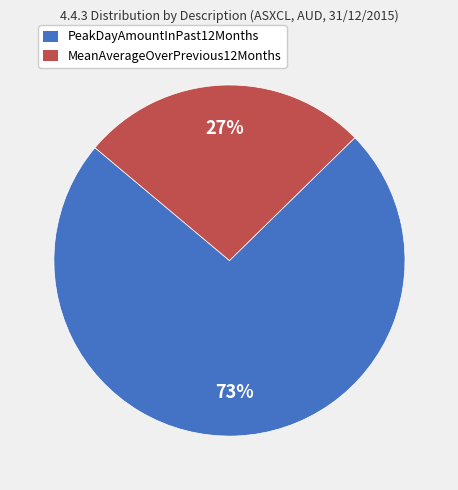

To the nearest percent, what portion does MeanAverageOverPrevious12Months represent?

27%